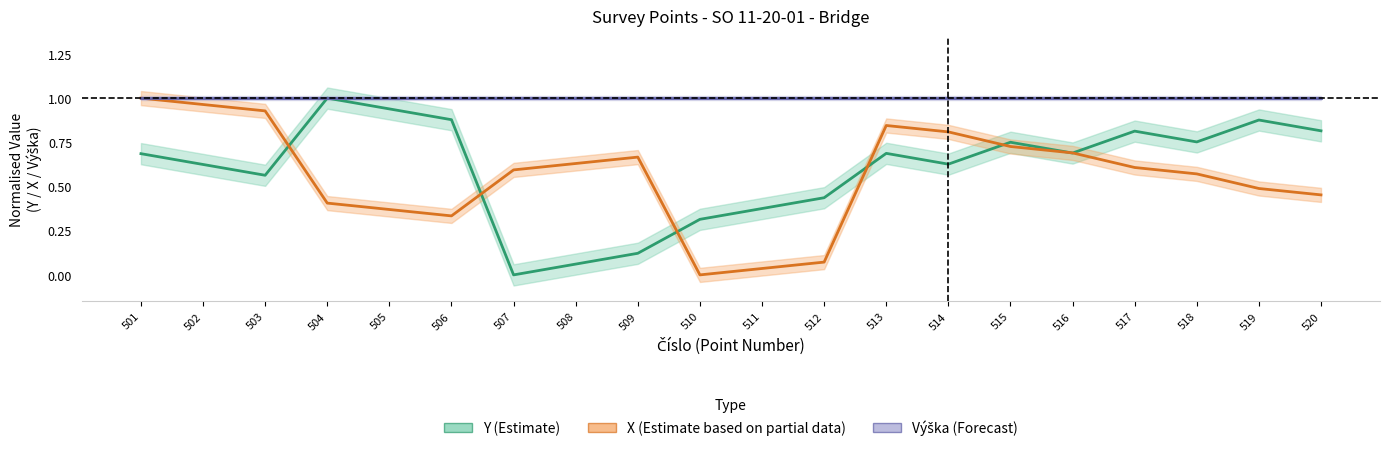

Is it true that Y equals 0.3 at 515?

False